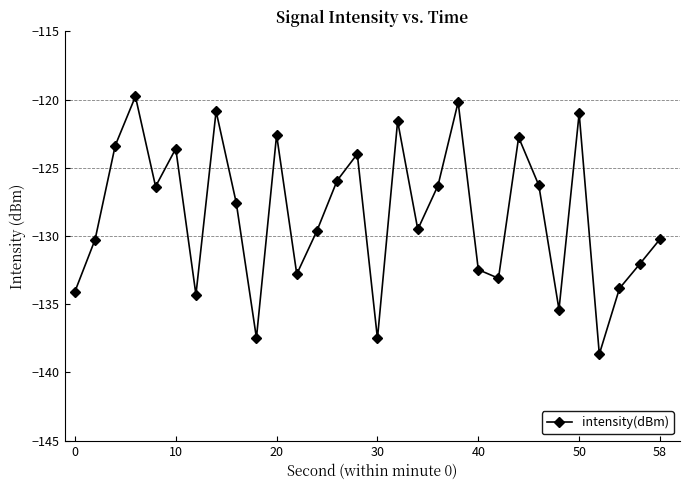

What is the maximum value shown in the chart?

-119.8